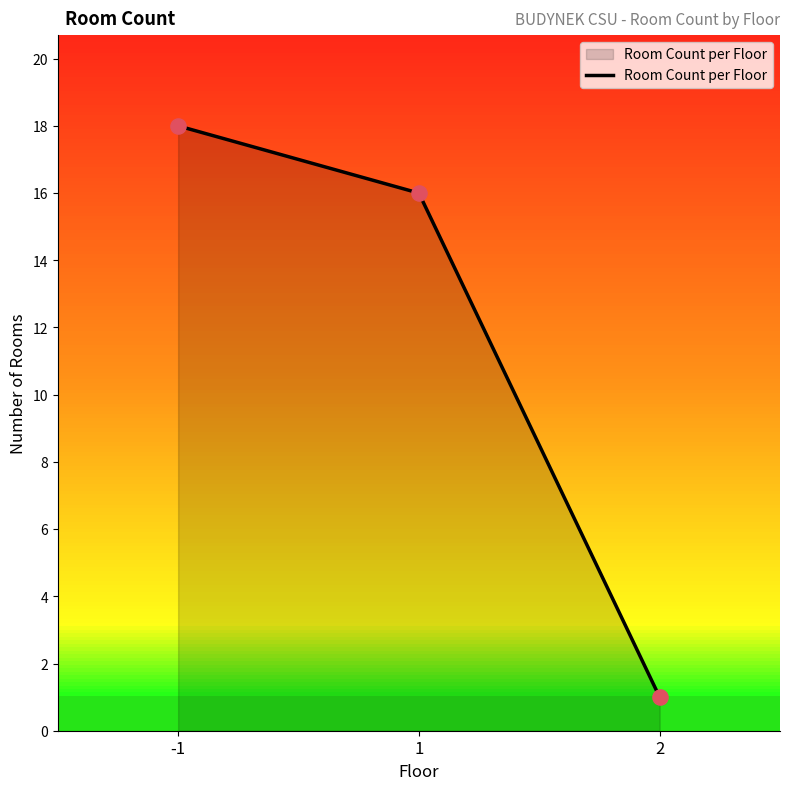

Which has a higher value, 1 or 2?

1